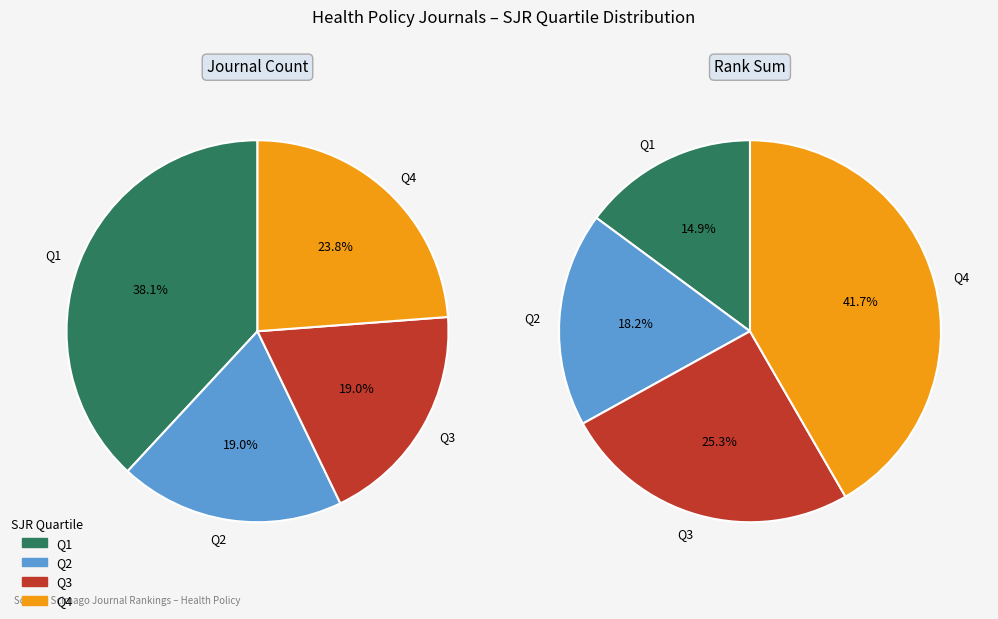

Which slice is the largest?

Q1